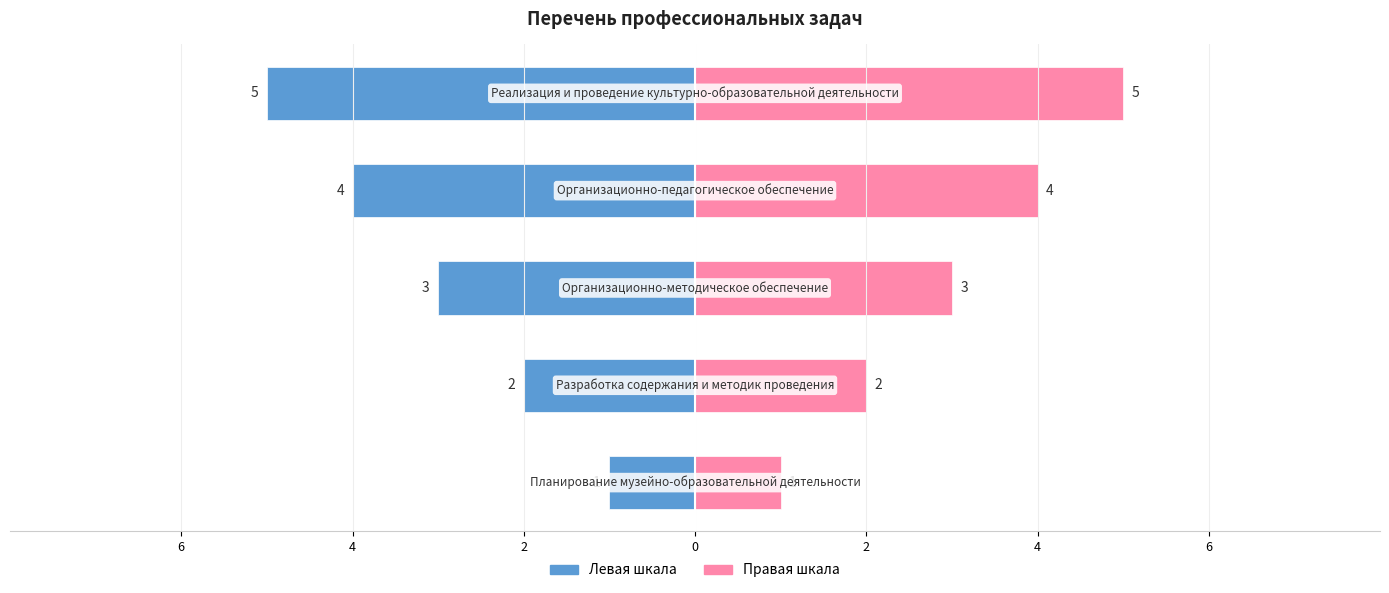

The Номер задачи (левая шкала) series shows 0 at 6. True or false?

False